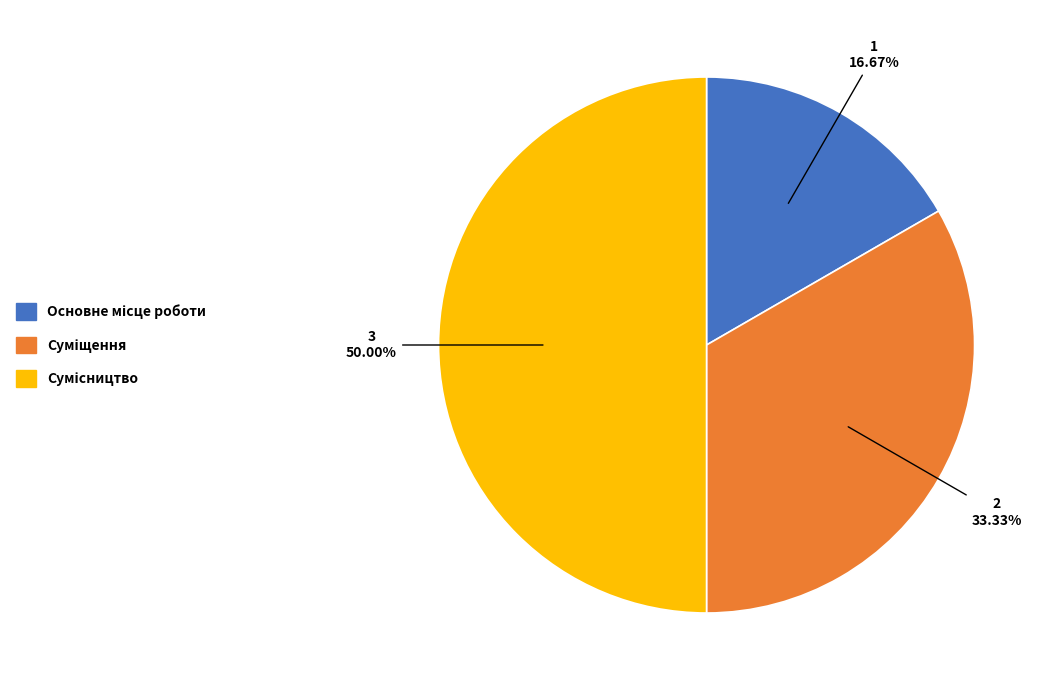

How many segments does this pie chart have?

3